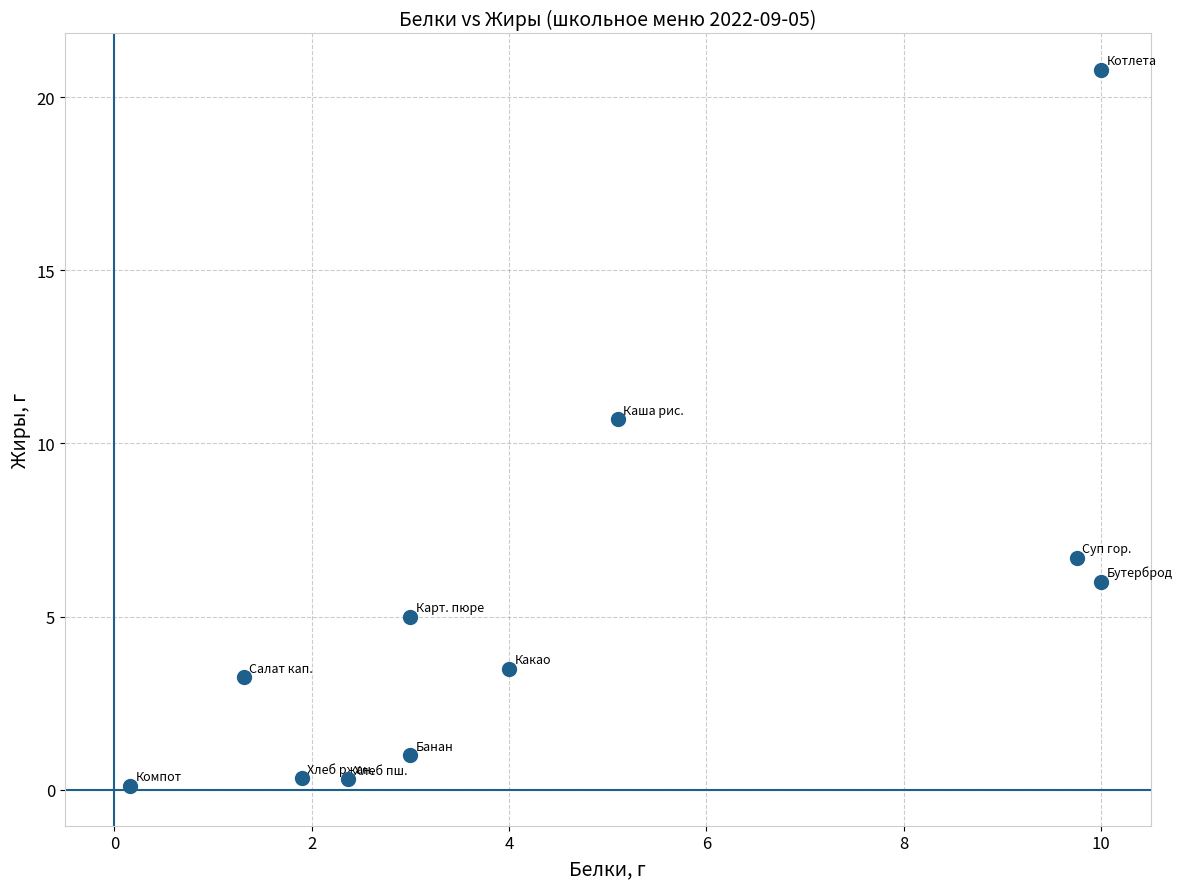

What Y value in the scatter plot is closest to 10?

10.7